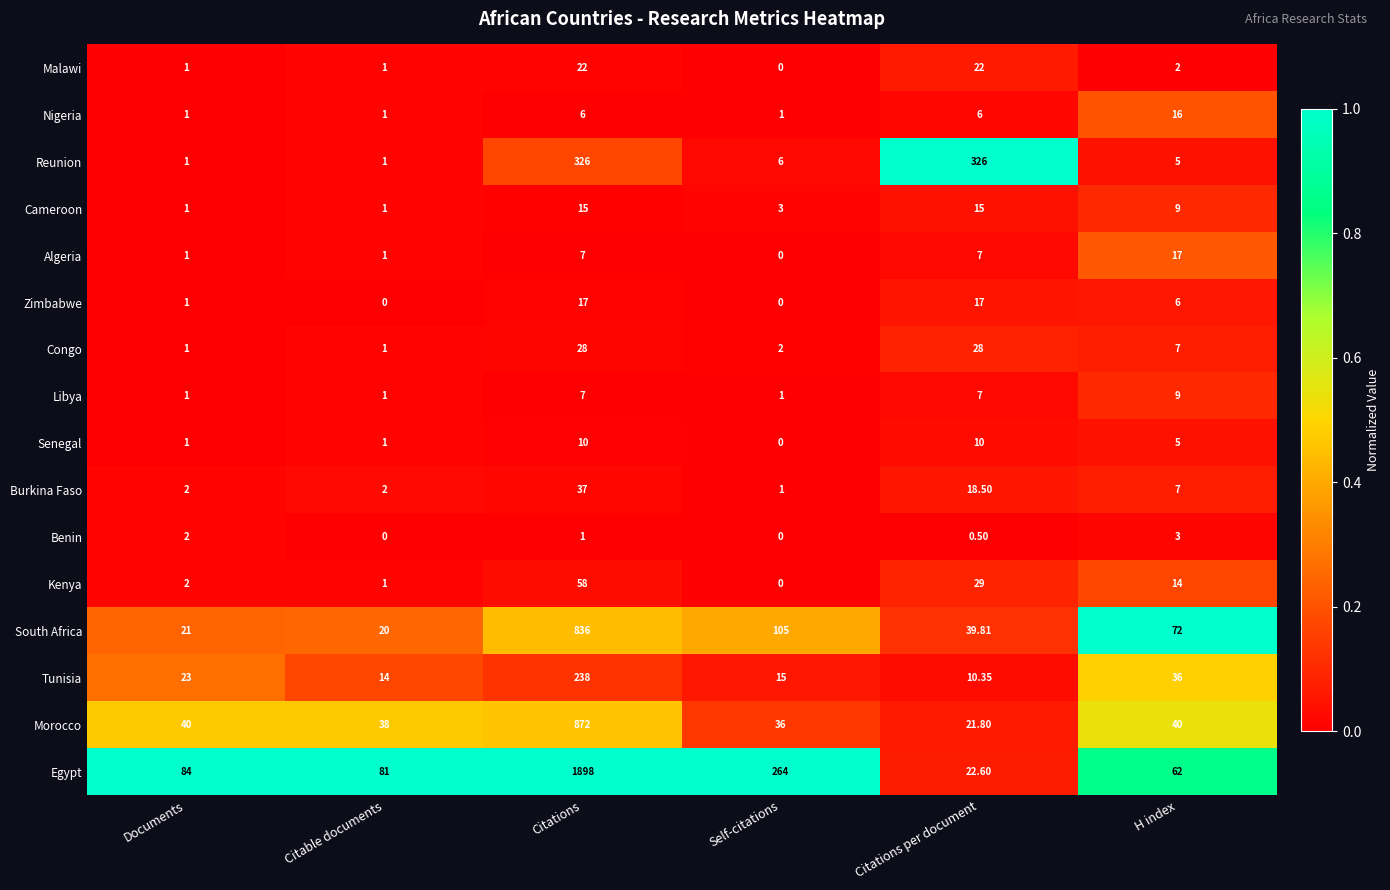

What is the difference between the highest and lowest values at Self-citations?

264.0